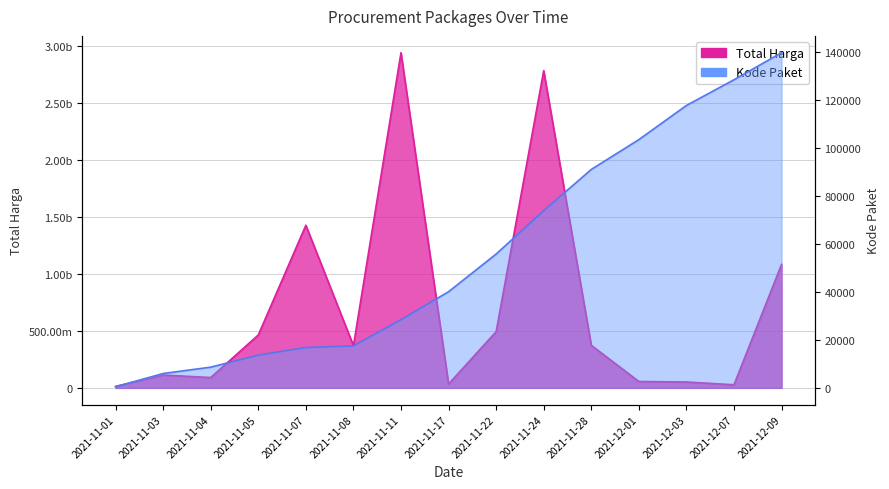

What are all the series names shown in the legend?

Total Harga, Kode Paket